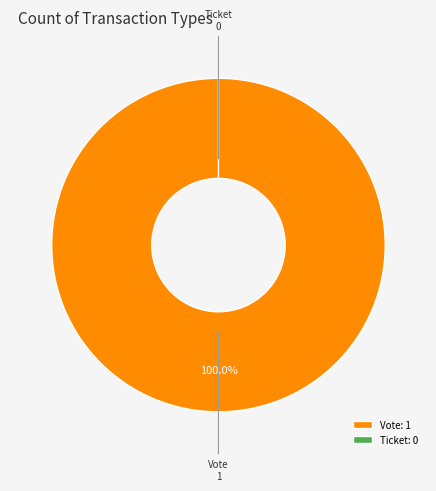

Is it true that Vote is 99% of the pie?

False